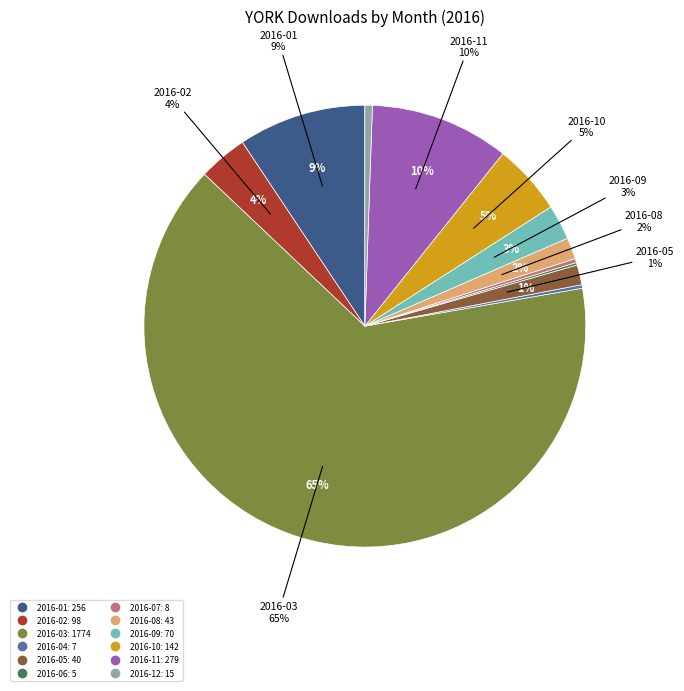

Is it true that 2016-08 is 2% of the pie?

True